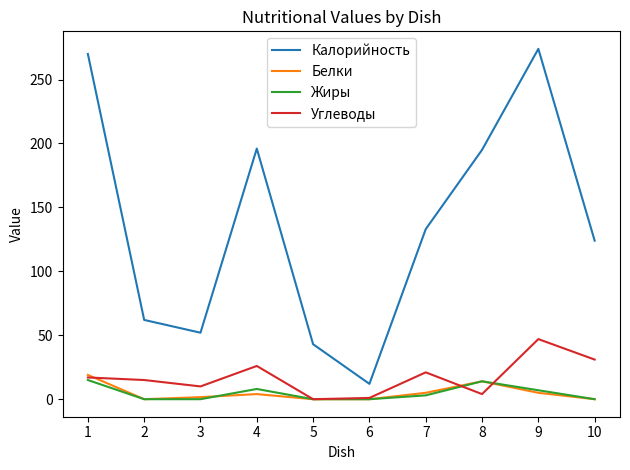

Where is the first local minimum for Калорийность?

3